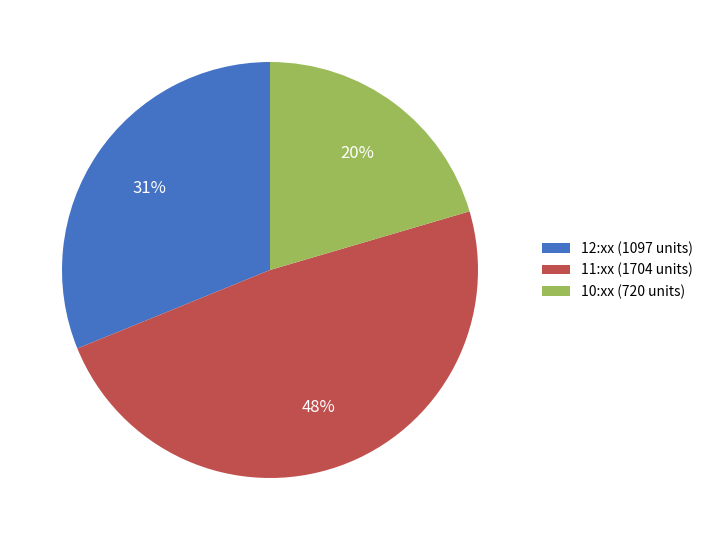

Is the sum of 11:xx (1704 units) and 10:xx (720 units) greater than half?

Yes